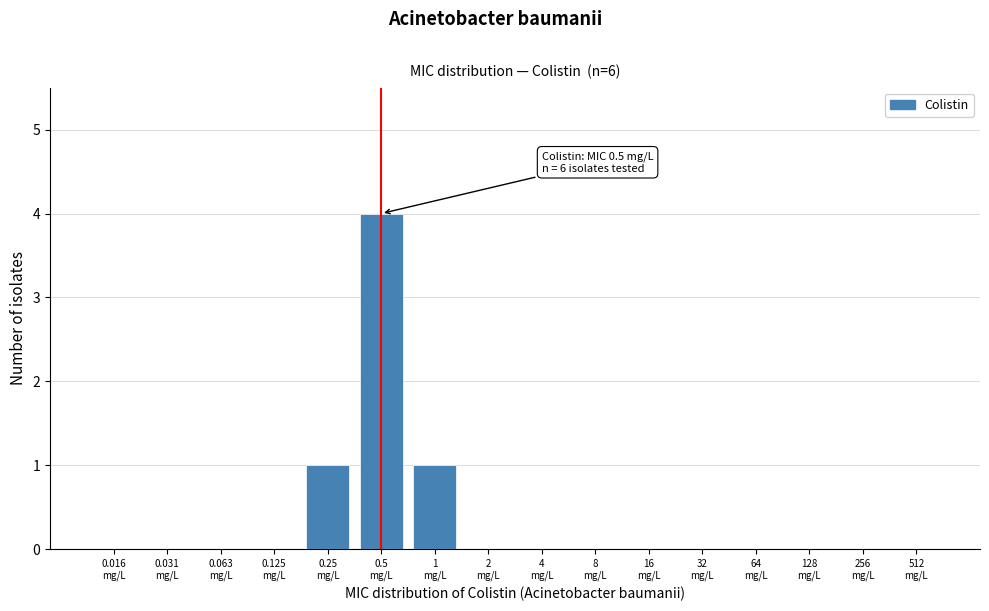

What is the maximum value shown in the chart?

4